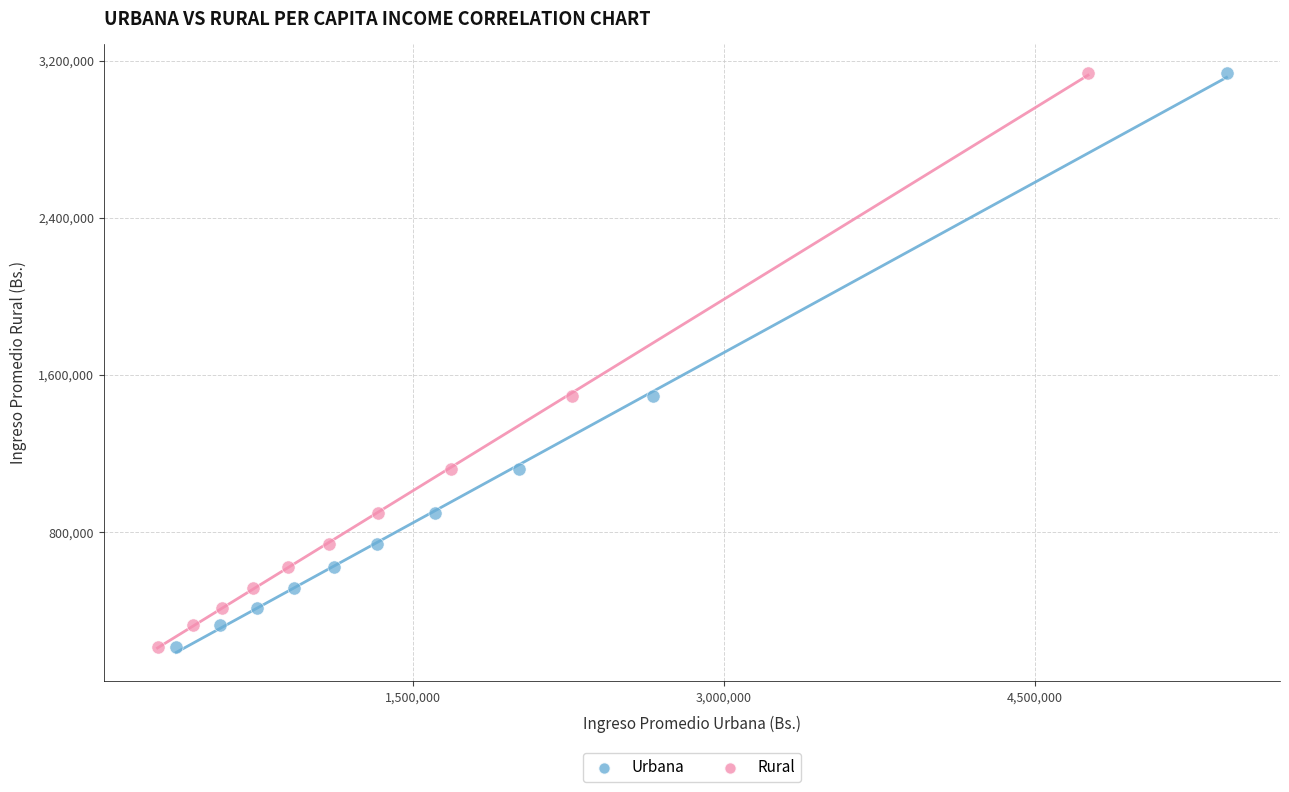

What are all the series names shown in the legend?

Urbana, Rural